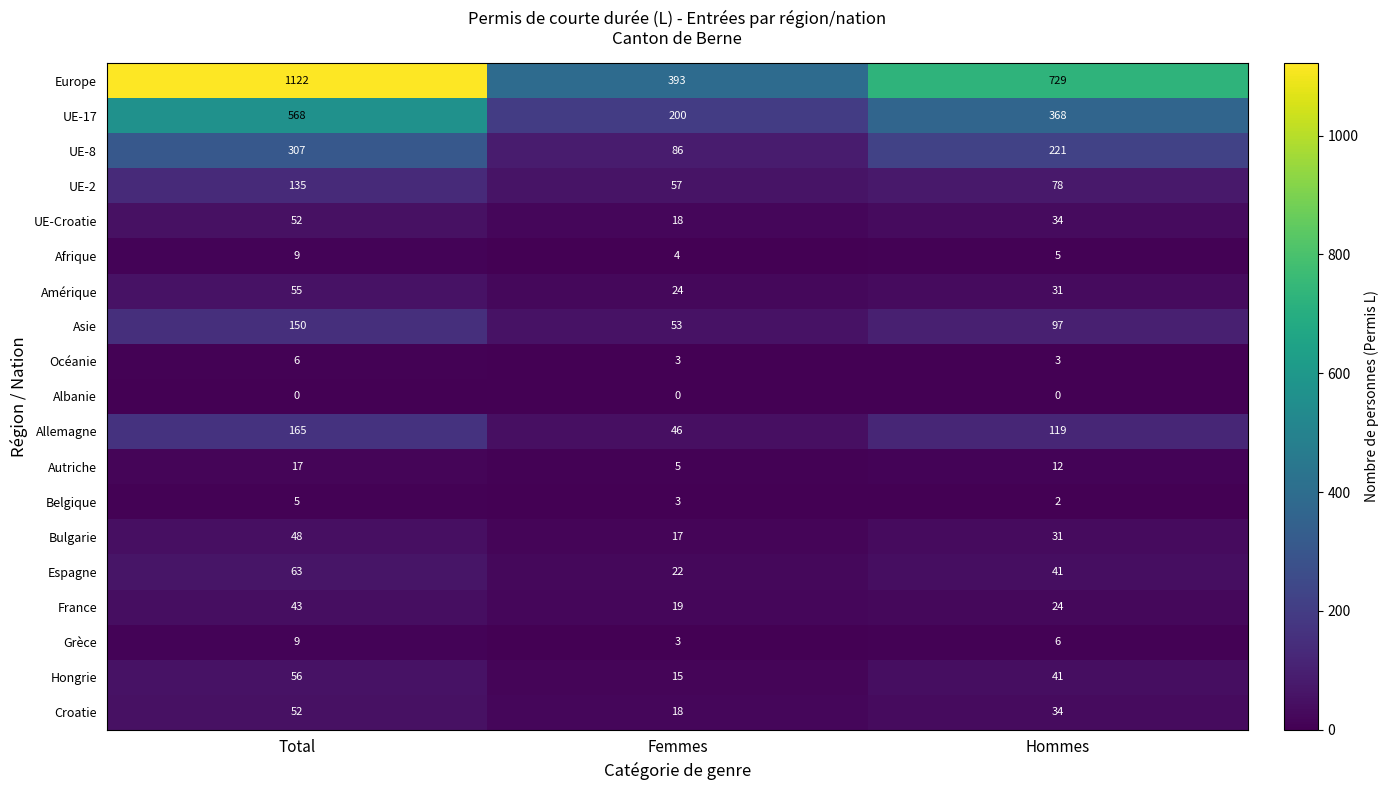

Rank the categories by Afrique value from lowest to highest.

Femmes, Hommes, Total